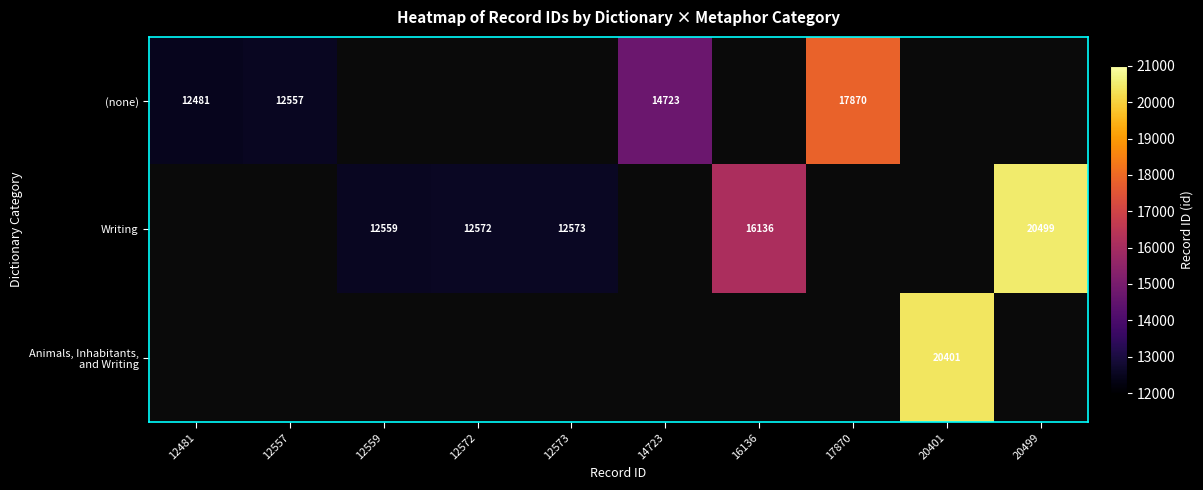

What is the difference between the (none) values at 12481 and 12557?

76